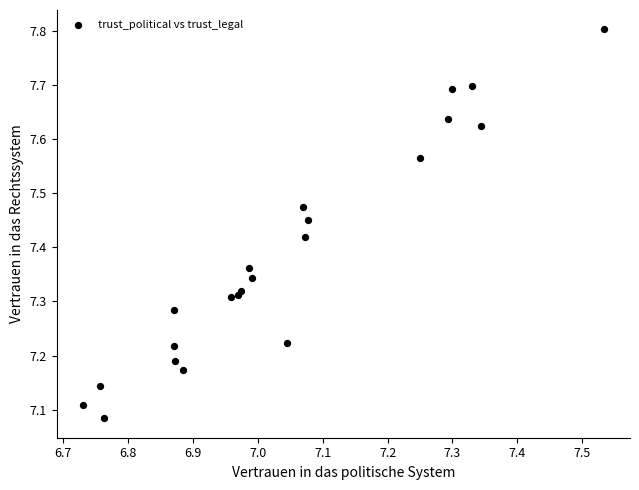

What is the range of X values (max minus min)?

0.8